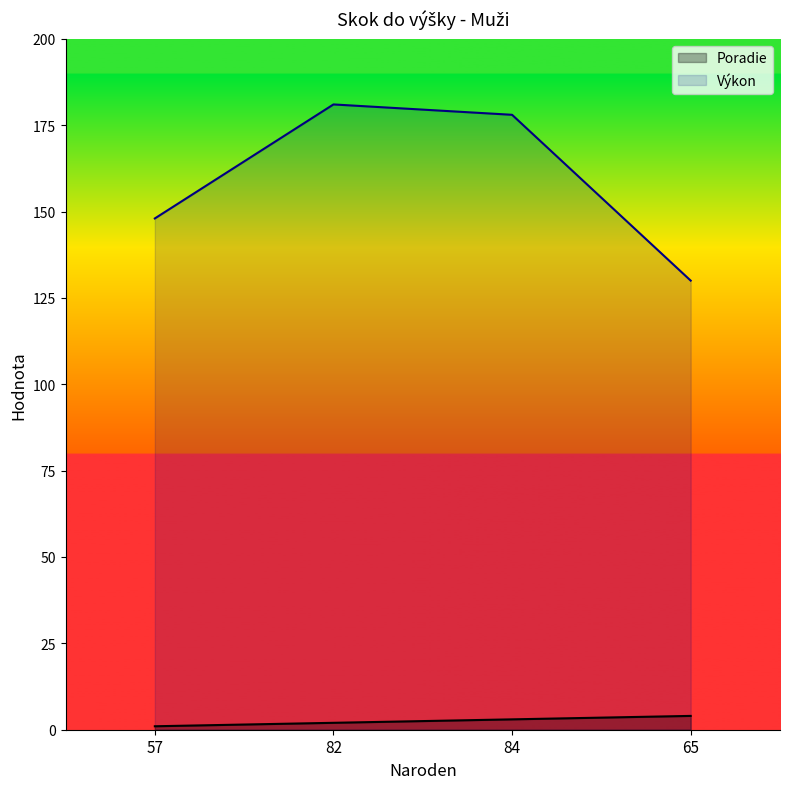

Which series has the largest range (max minus min)?

Výkon